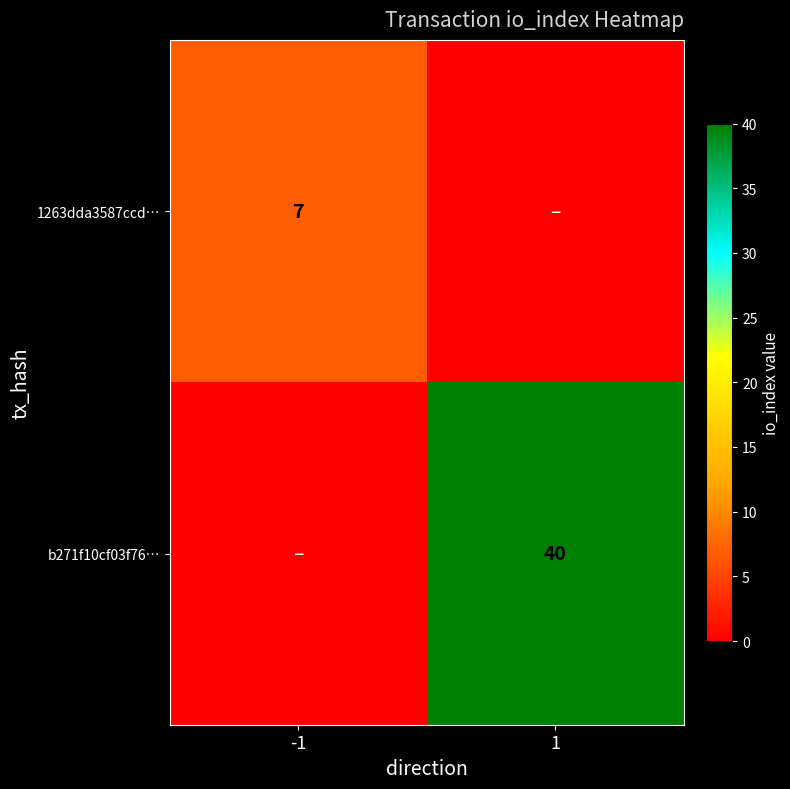

What is the total value across all series at 1?

40